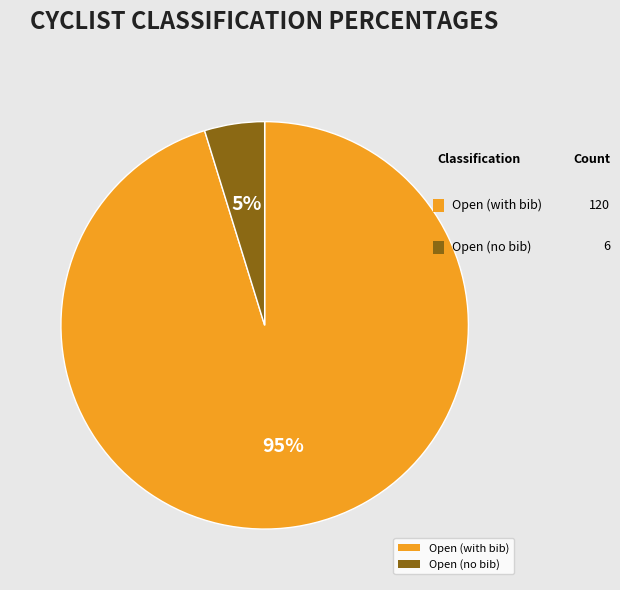

Does Open (with bib) represent more than half of the total?

Yes